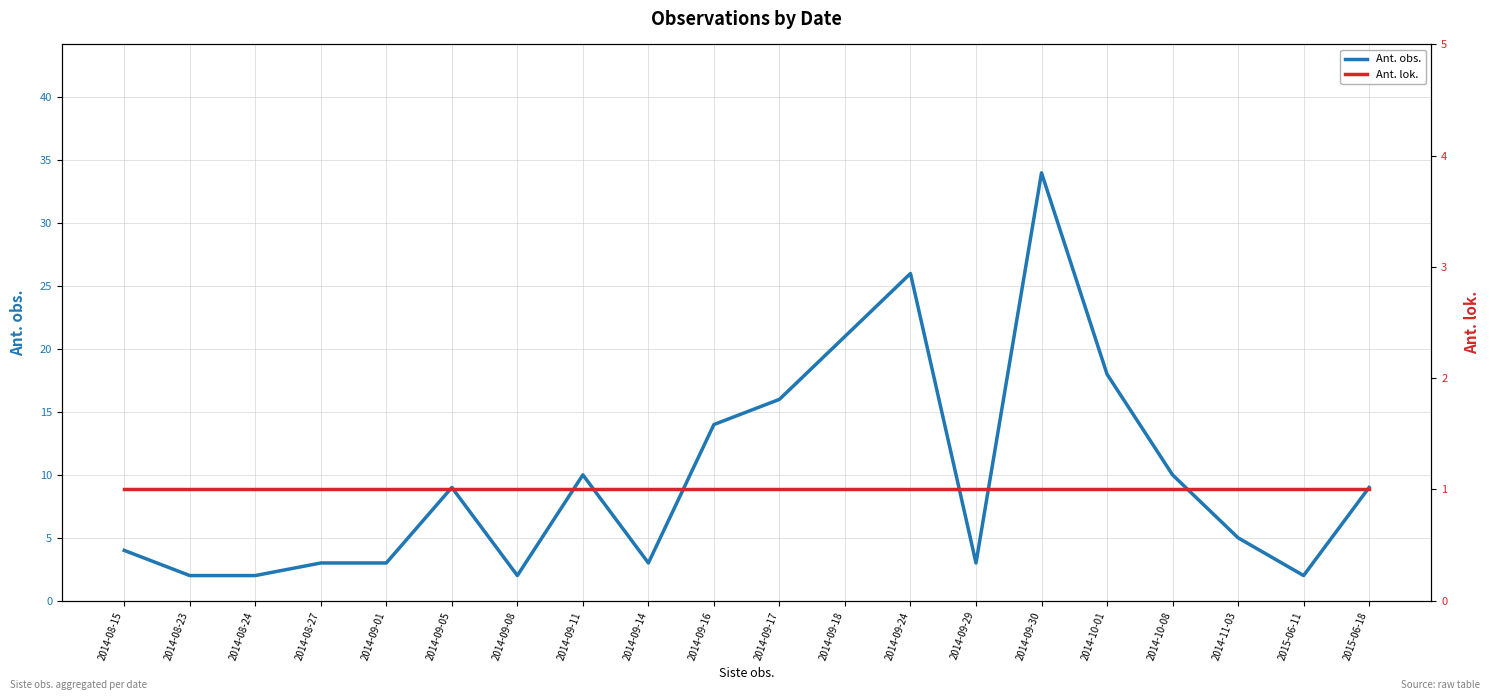

Where is the first local minimum for Ant. obs.?

2014-09-08